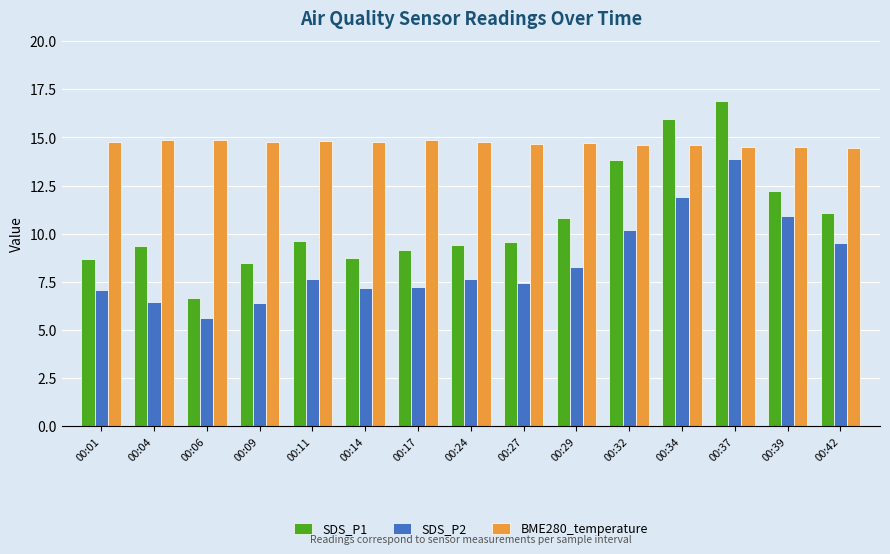

How many BME280_temperature values are between 14 and 15?

15